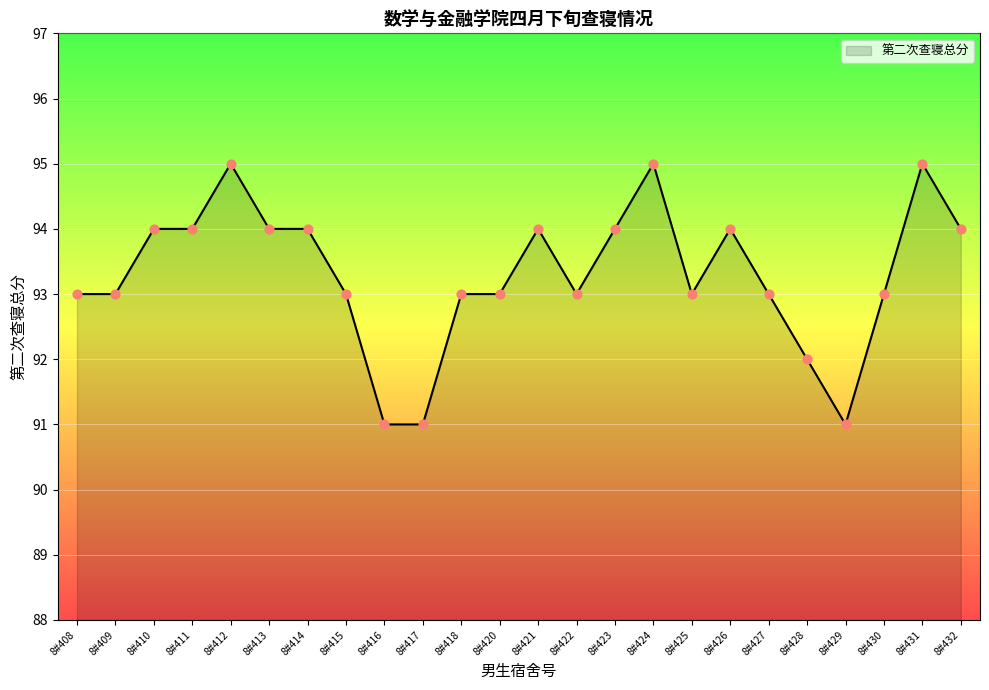

What is the ratio of the value at 8#412 to the value at 8#411?

1.0